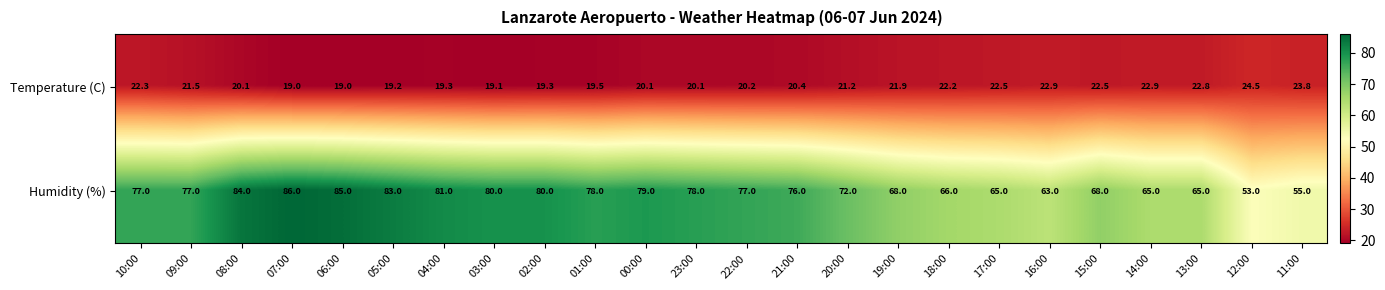

What is the total value across all series at 11:00?

78.8